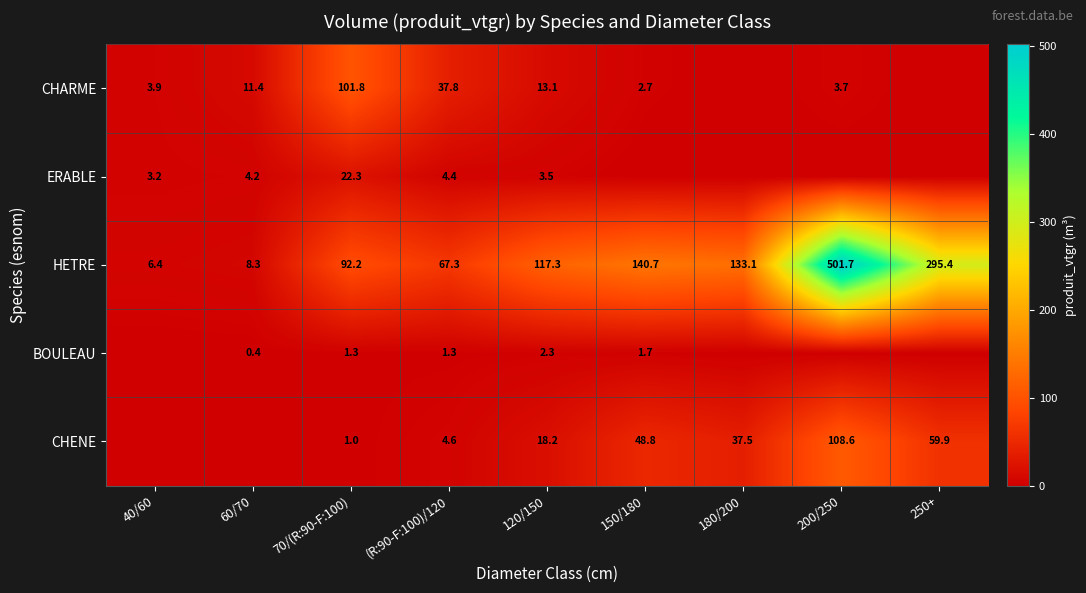

Is it true that BOULEAU equals 1.1 at 150/180?

False